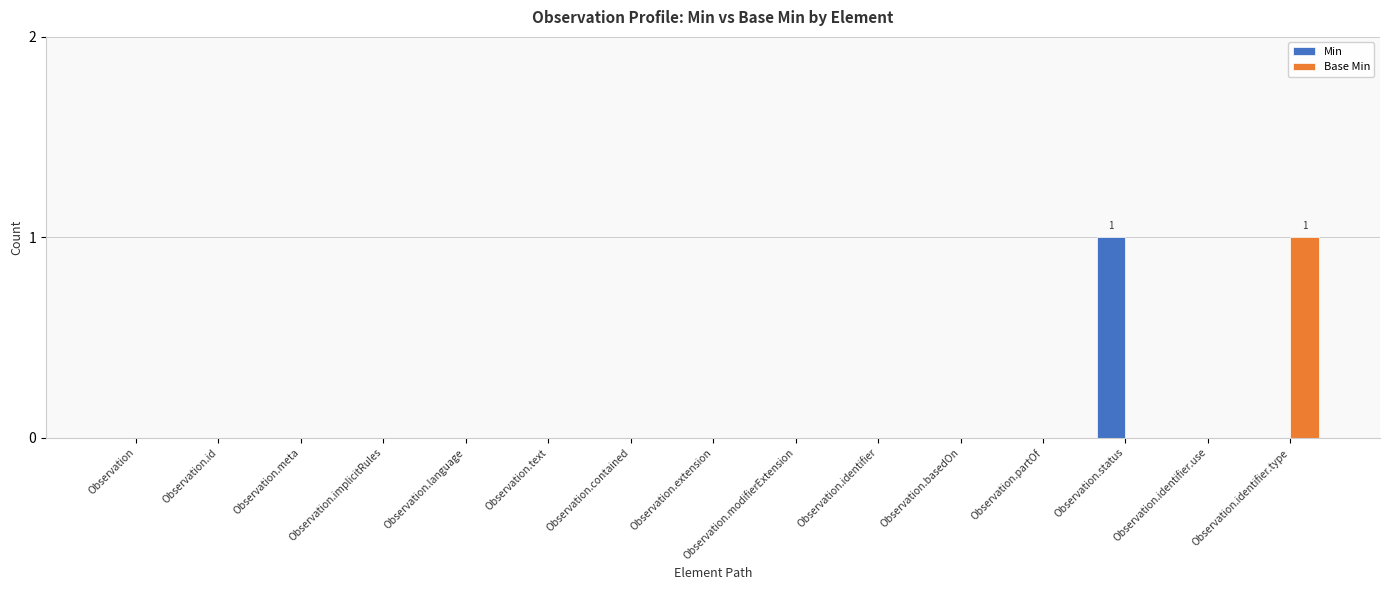

Is it true that Min equals 1 at Observation.implicitRules?

False